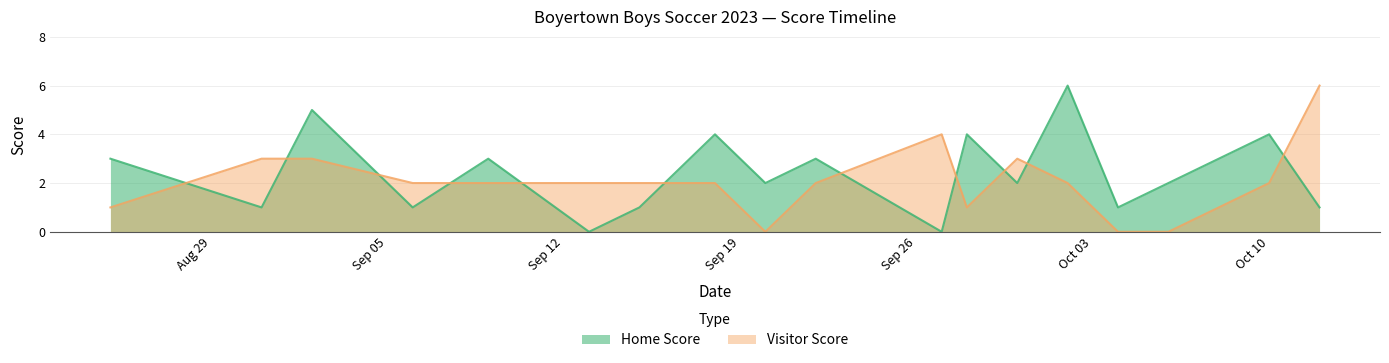

What is the label of the 10th point from the right?

2023-09-20